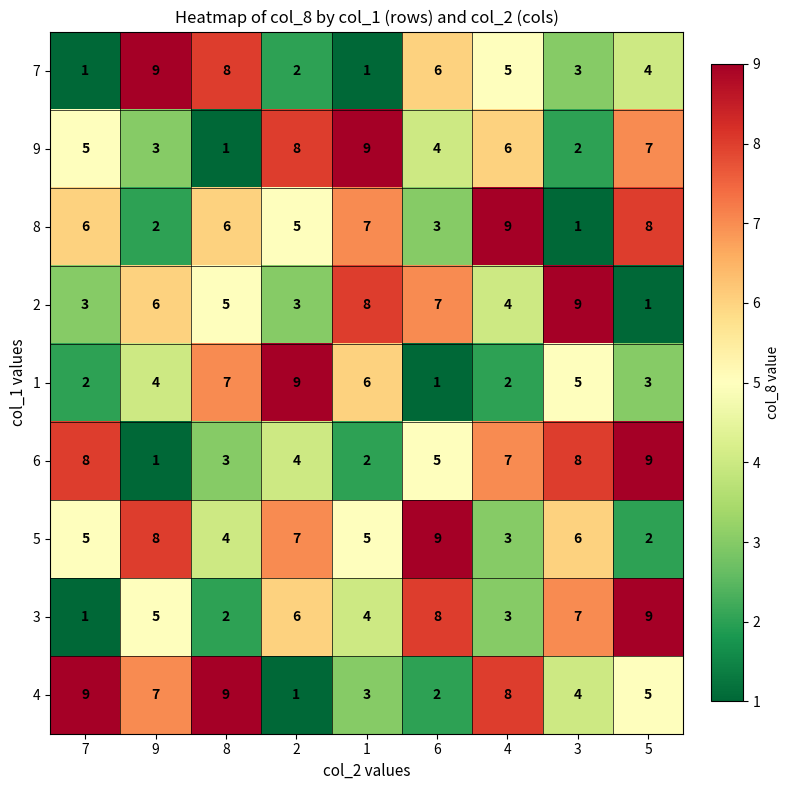

What is the average value of the 1 series?

4